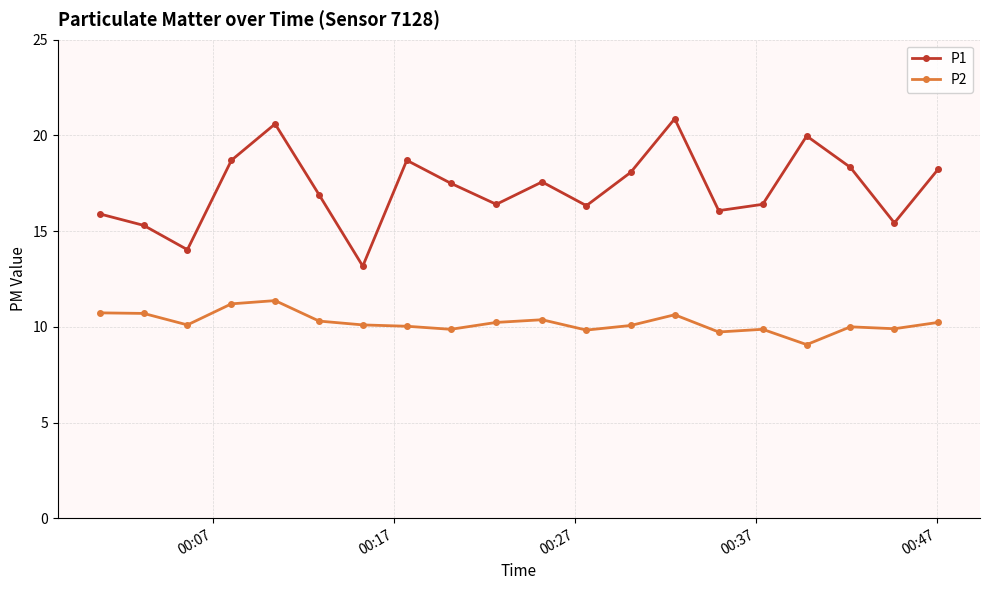

What is the difference between the second highest and minimum values in the P2 series?

2.1